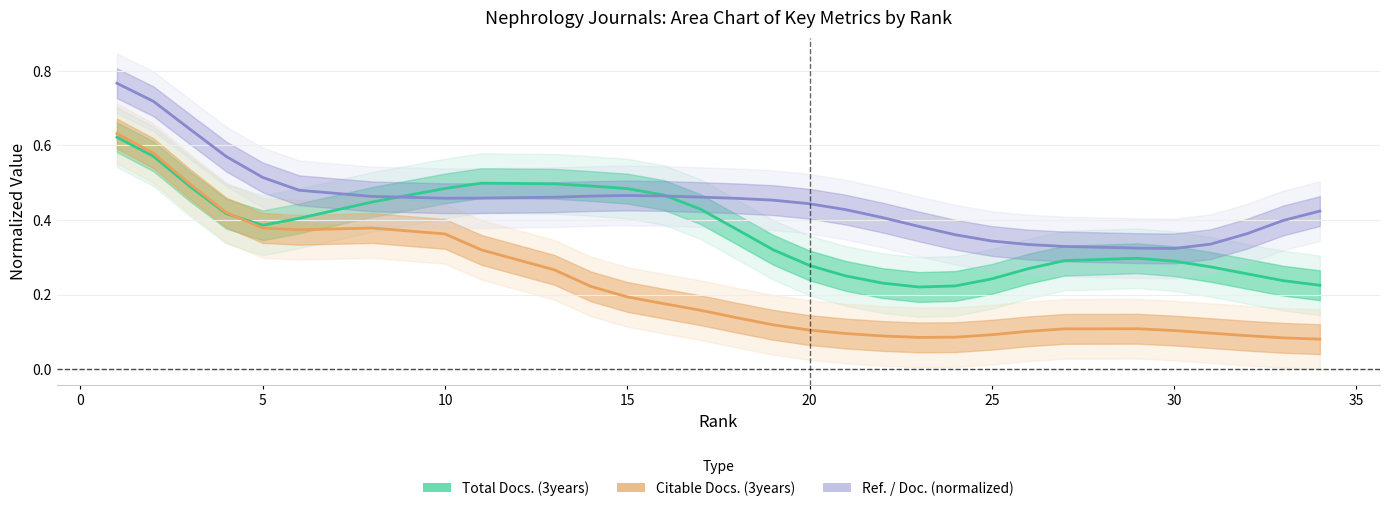

How many intersections are there between Citable Docs. (3years) and Total Docs. (3years)?

1